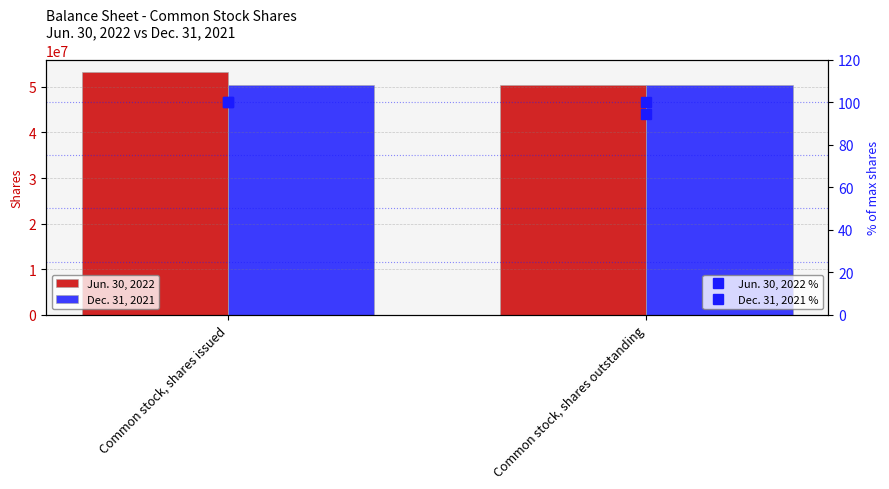

Which series has the largest total across all categories?

Jun. 30, 2022